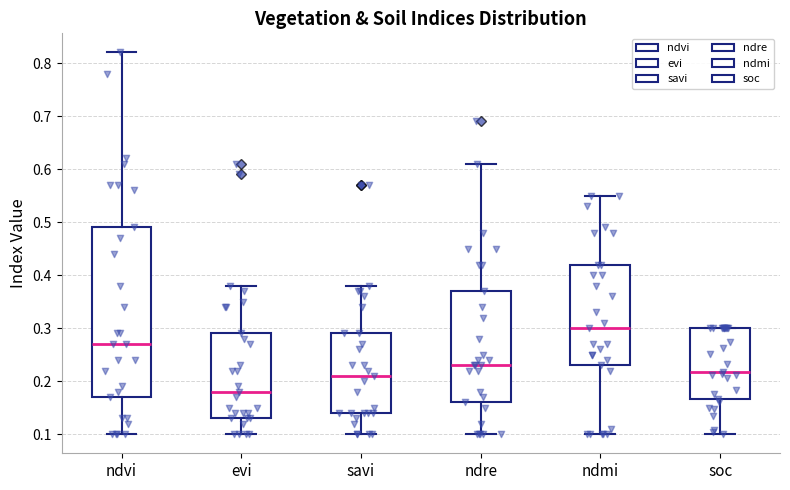

Comparing the boxes themselves (not the whiskers), which one is the tallest?

ndvi